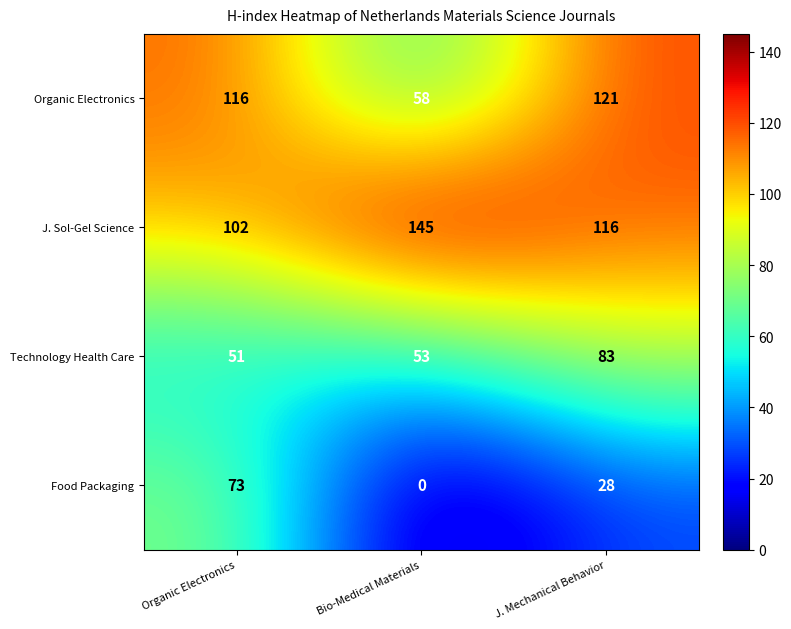

Which category has the lowest value in the J. Sol-Gel Science series?

Organic Electronics